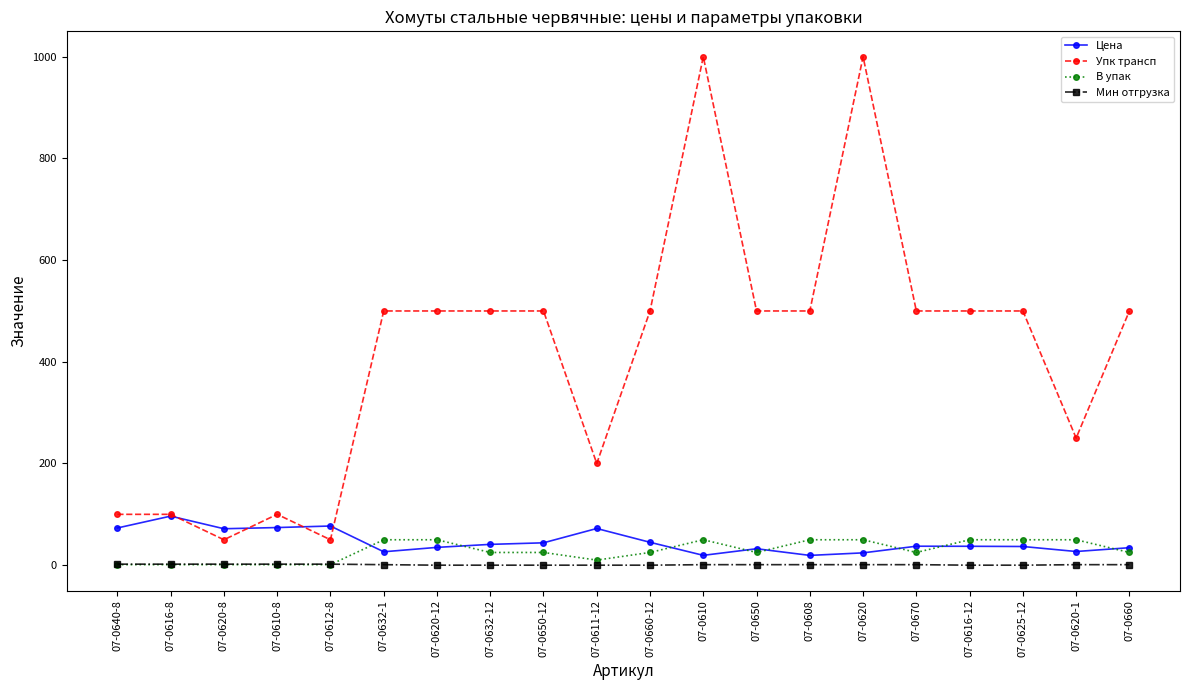

Which series has the widest spread of values?

Упк трансп